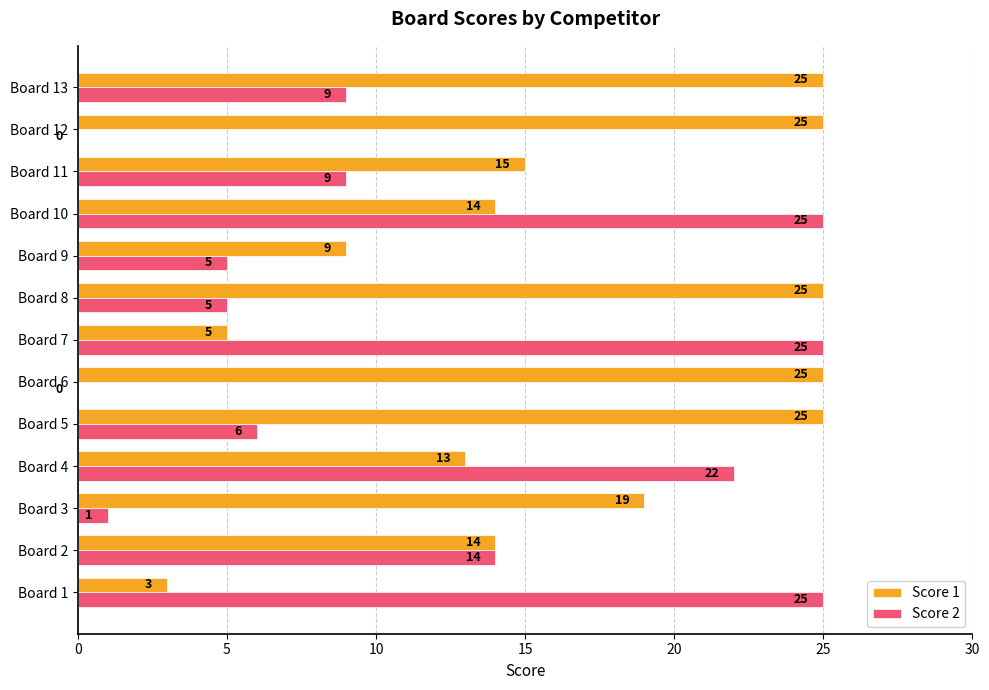

At which category is the sum across all series the highest?

Board 10